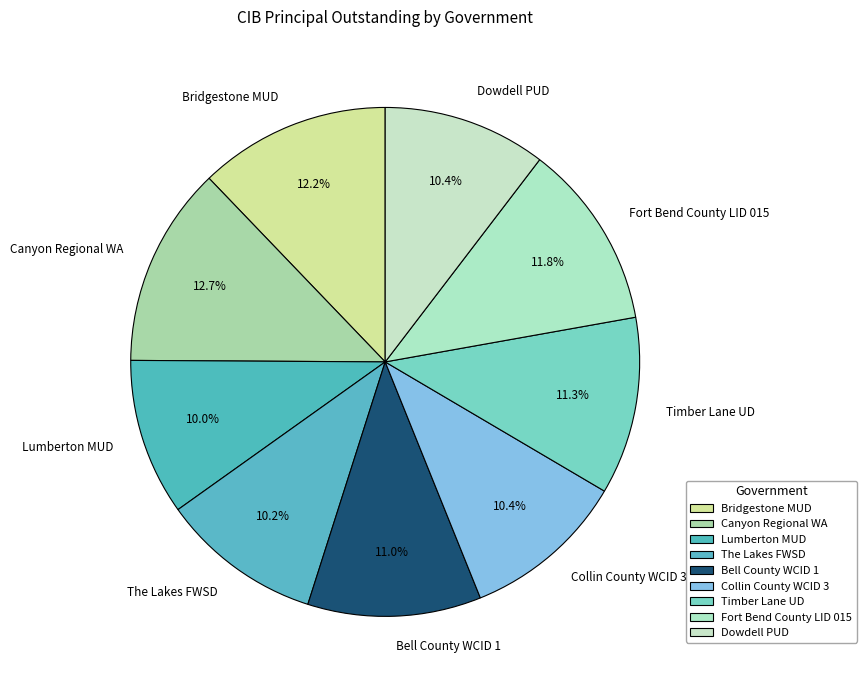

To the nearest percent, what percentage of the pie is Bell County WCID 1?

11%